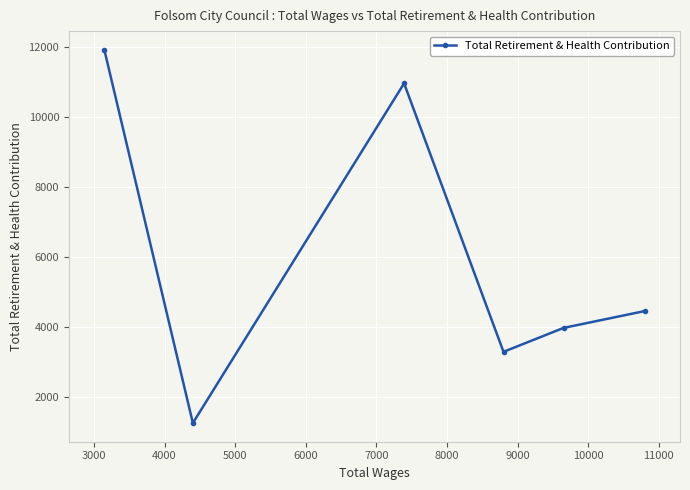

What is the value of the 6th point from the left?

4464